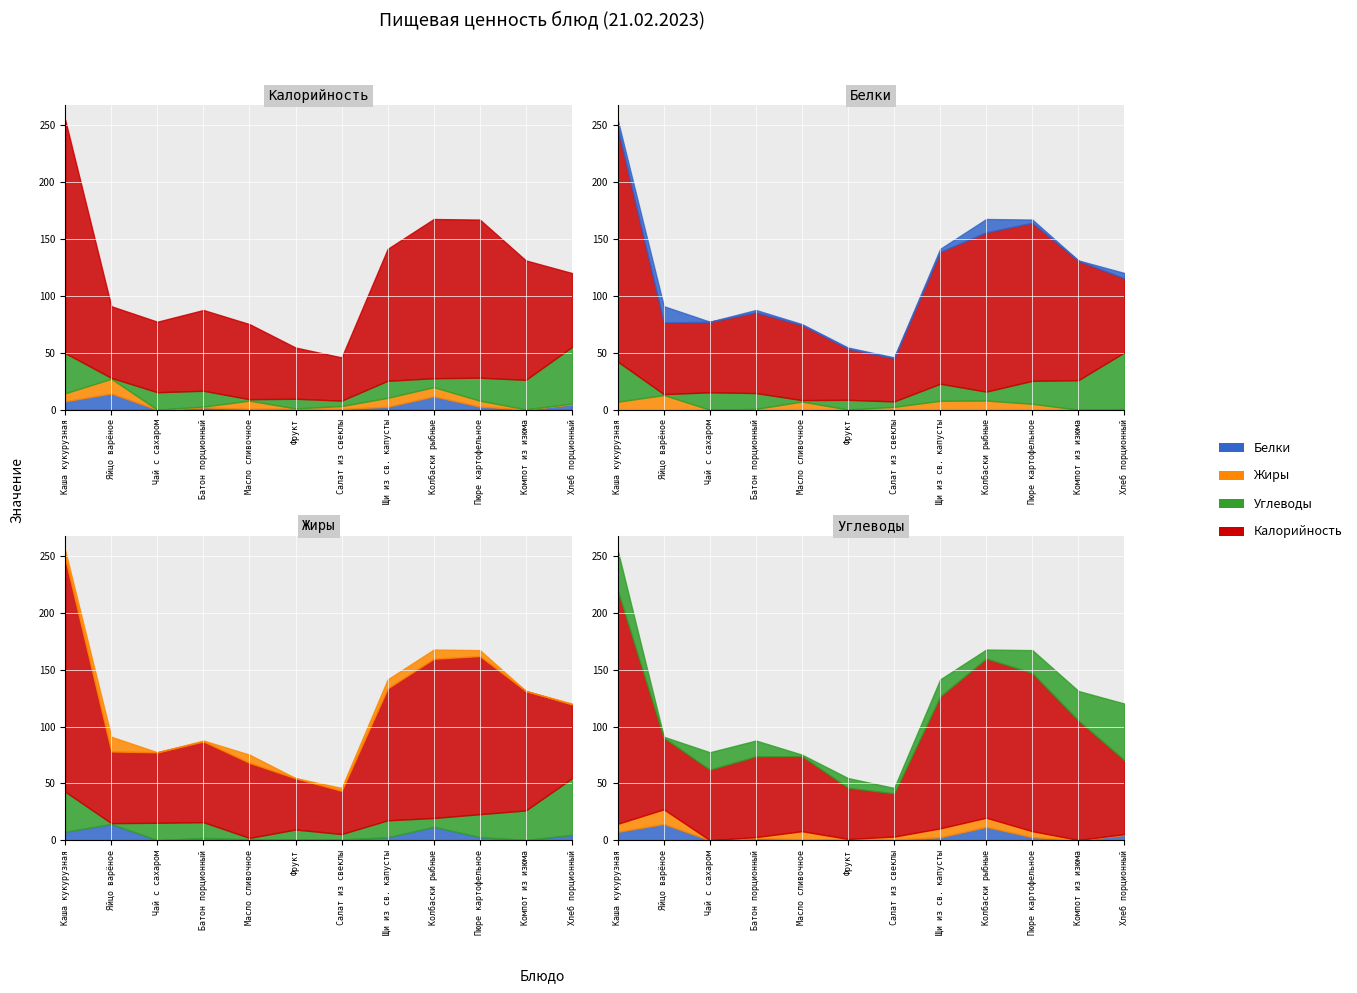

At which label does Углеводы first exceed 14?

Каша кукурузная